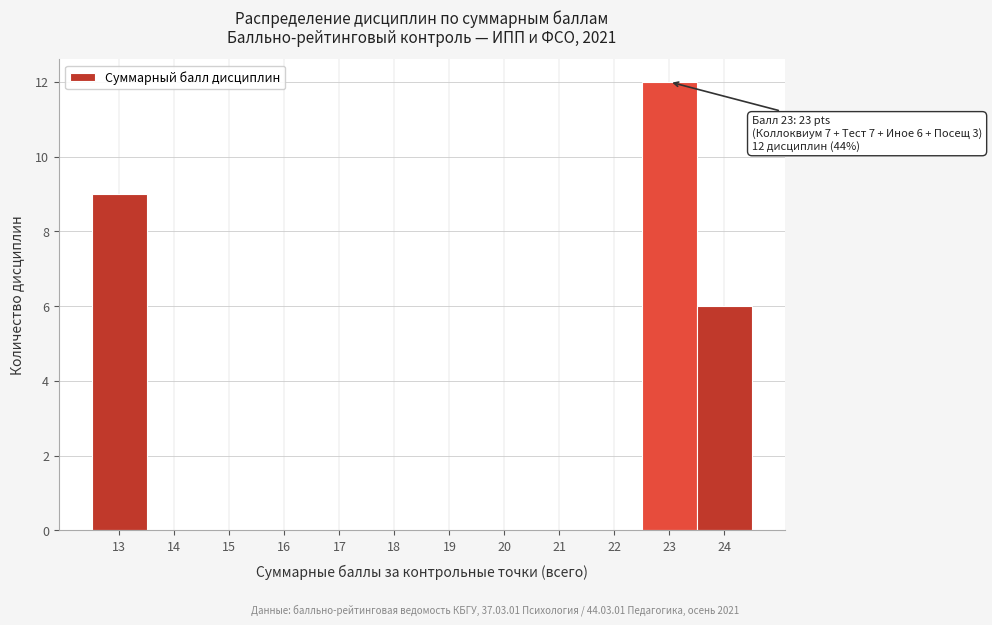

Over which range of the x-axis is the bar tallest?

22.5 to 23.5